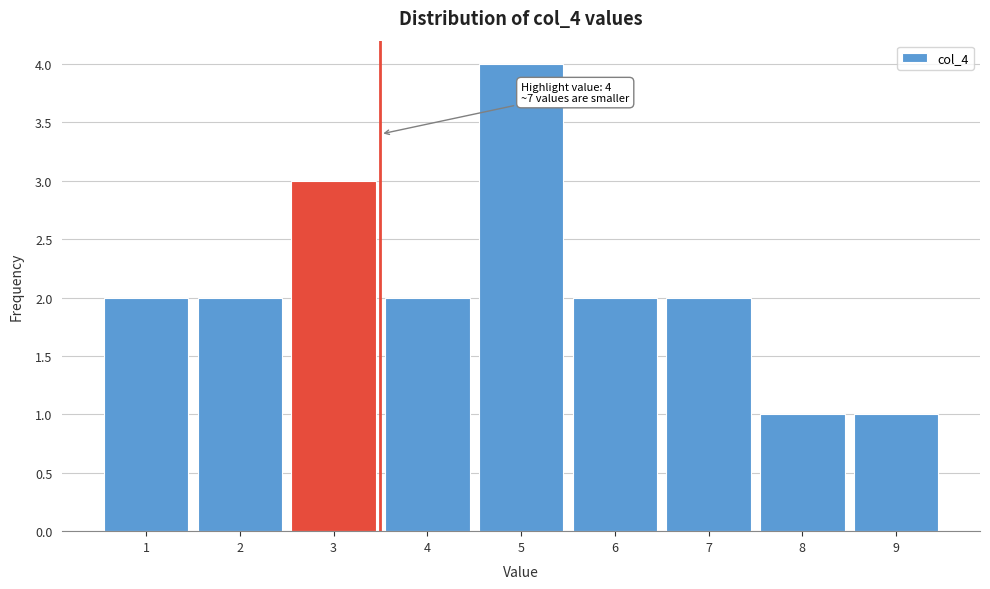

Reading right to left, extract all data points from this chart.

9=1	8=1	7=2	6=2	5=4	4=2	3=3	2=2	1=2